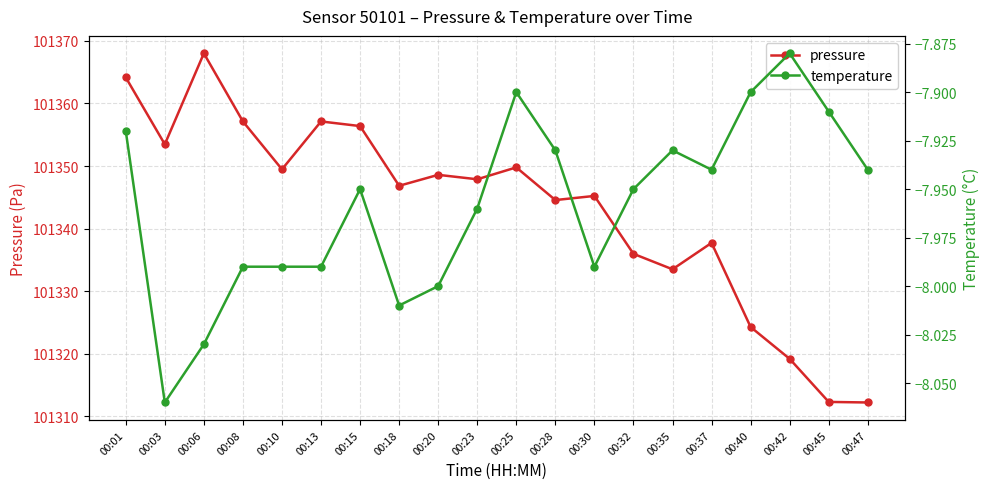

At how many categories does at least one series exceed 20520?

20